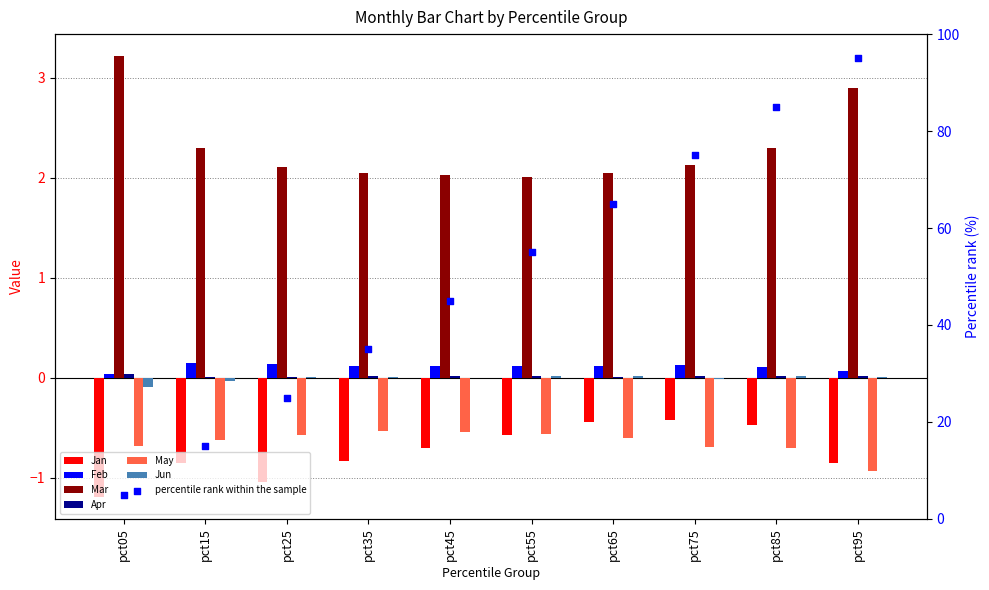

Which series has the largest total across all categories?

Mar